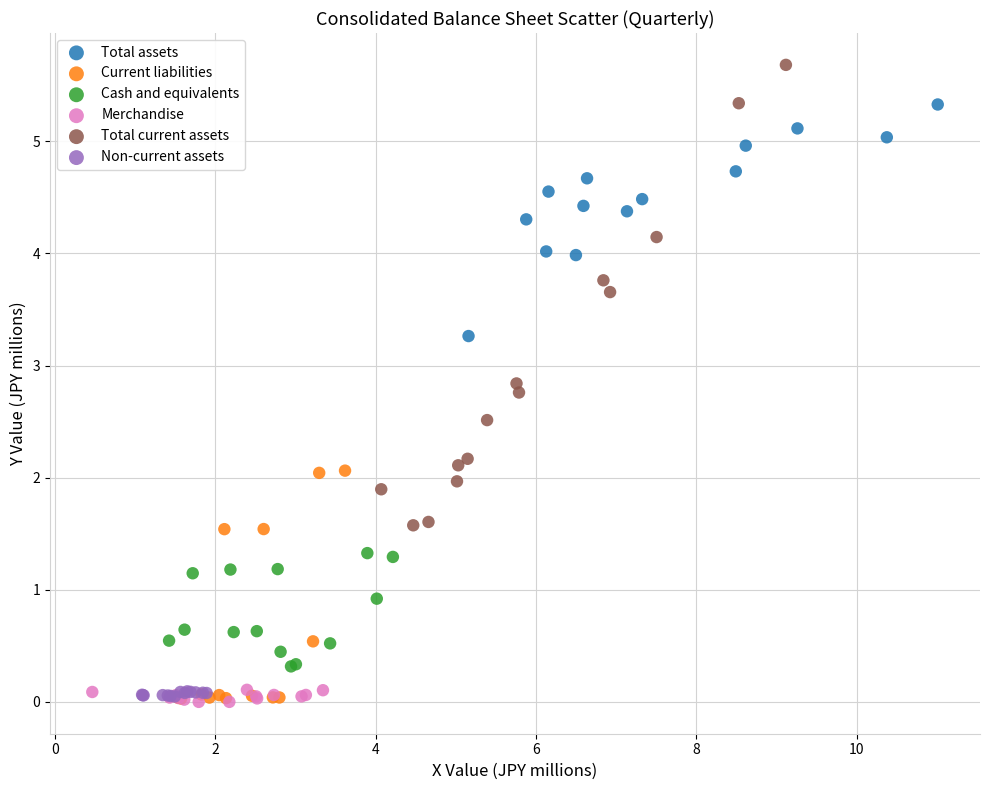

Which series has the largest Y range (max minus min)?

Total current assets